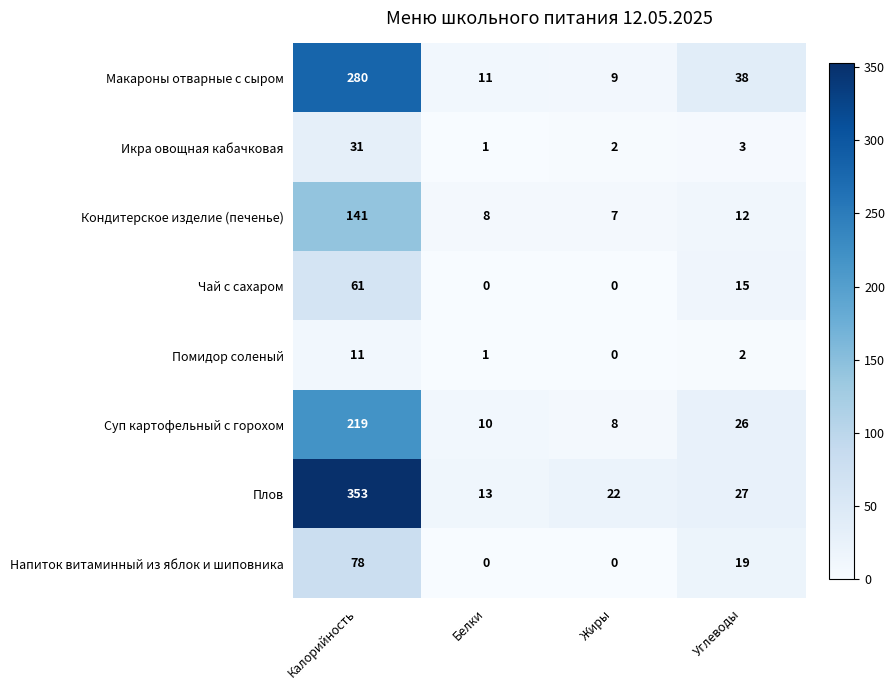

At which category does the chart reach its peak across all series?

Калорийность